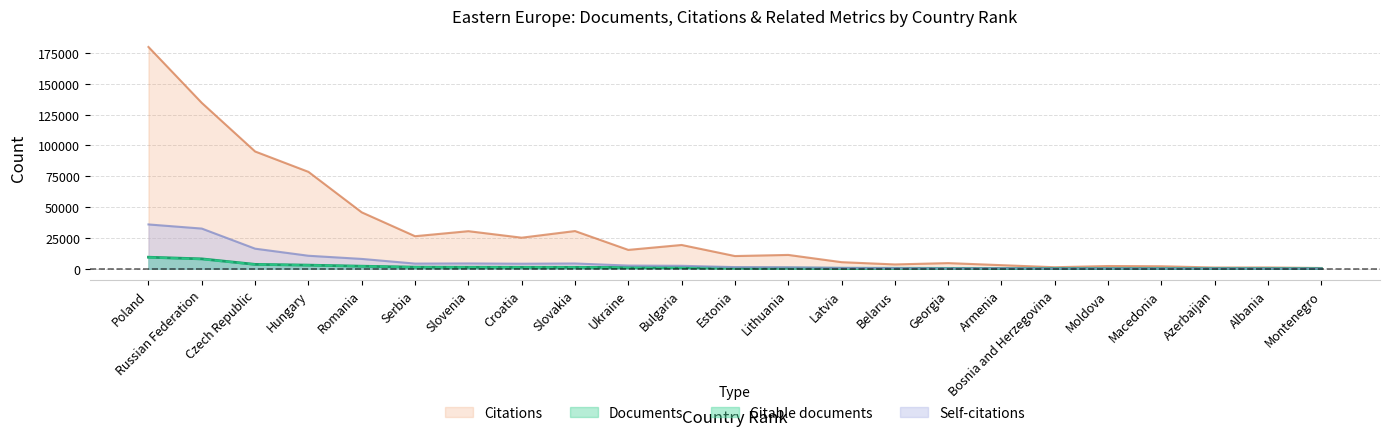

How many data points in Citations are above 11128?

11